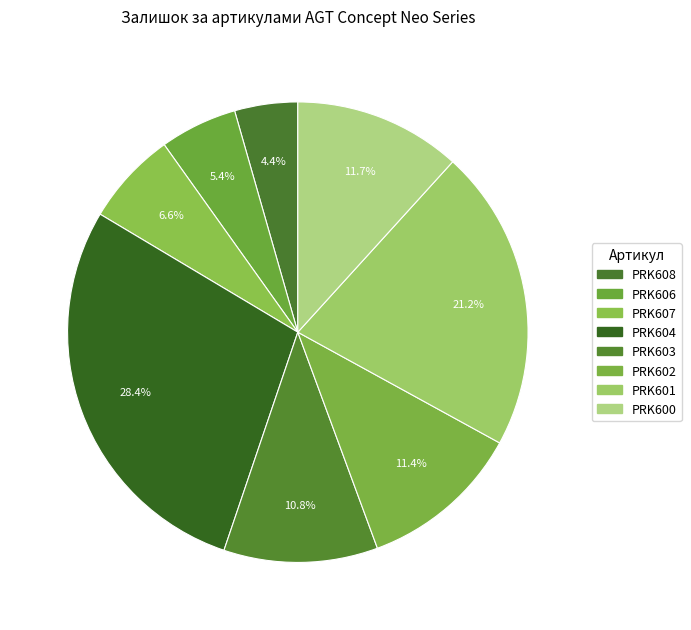

Rank the categories by value from lowest to highest.

PRK608, PRK606, PRK607, PRK603, PRK602, PRK600, PRK601, PRK604